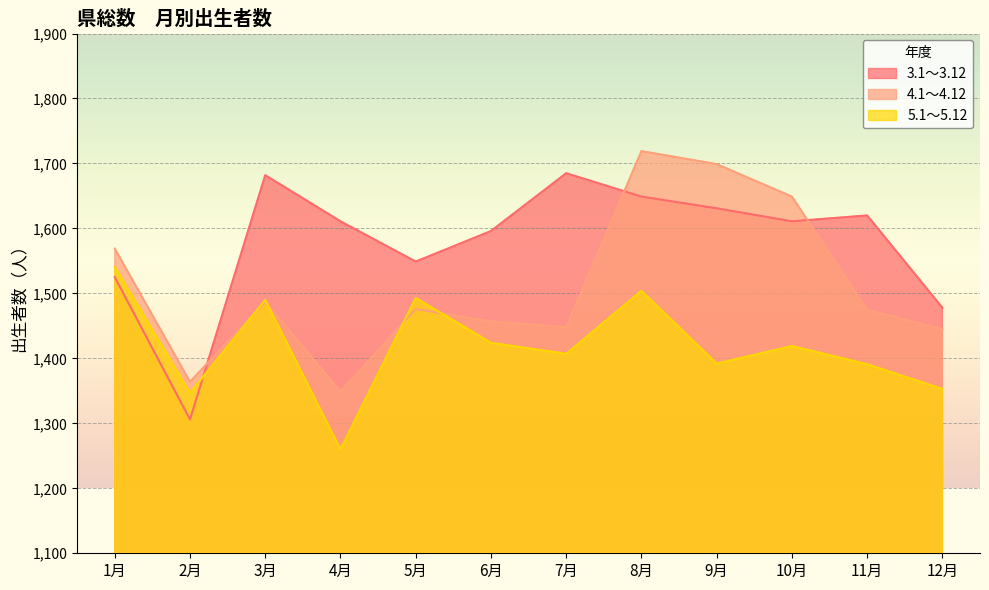

What is the average value of the 5.1～5.12 series?

1418